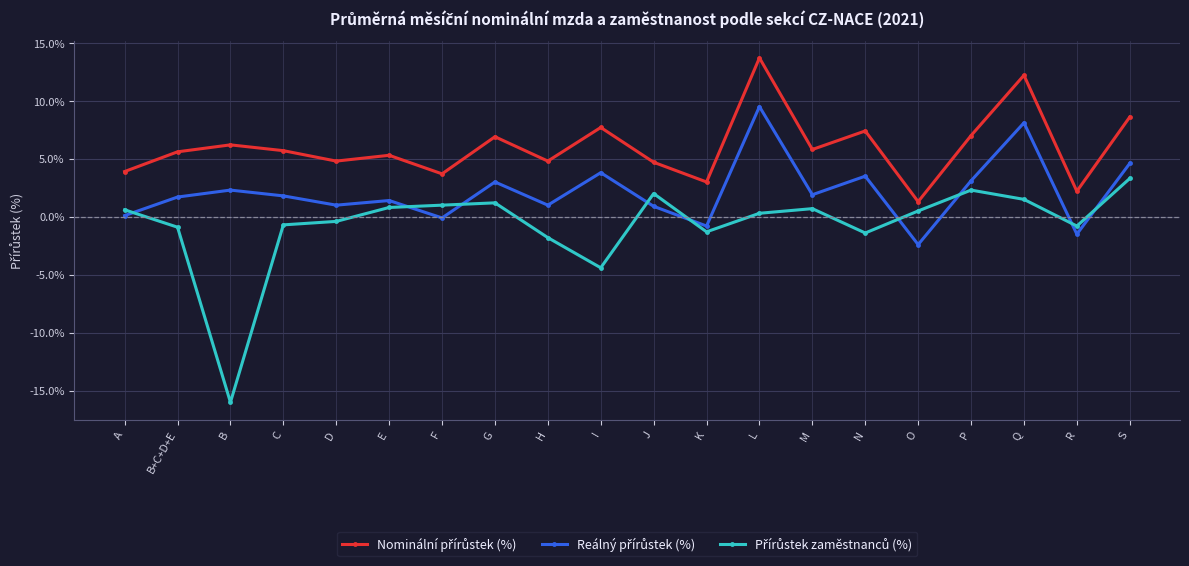

What is the total value across all series at I?

7.1